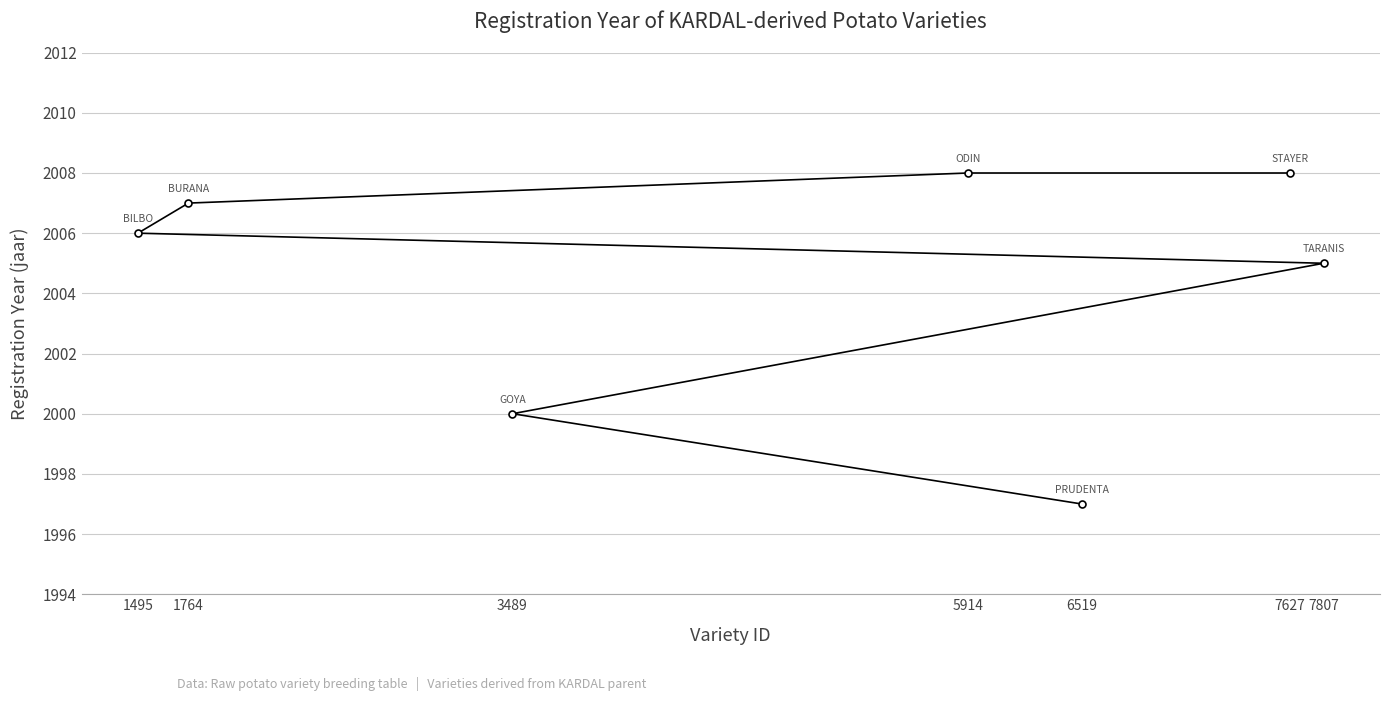

Between 7627 and 1495, which is larger?

7627